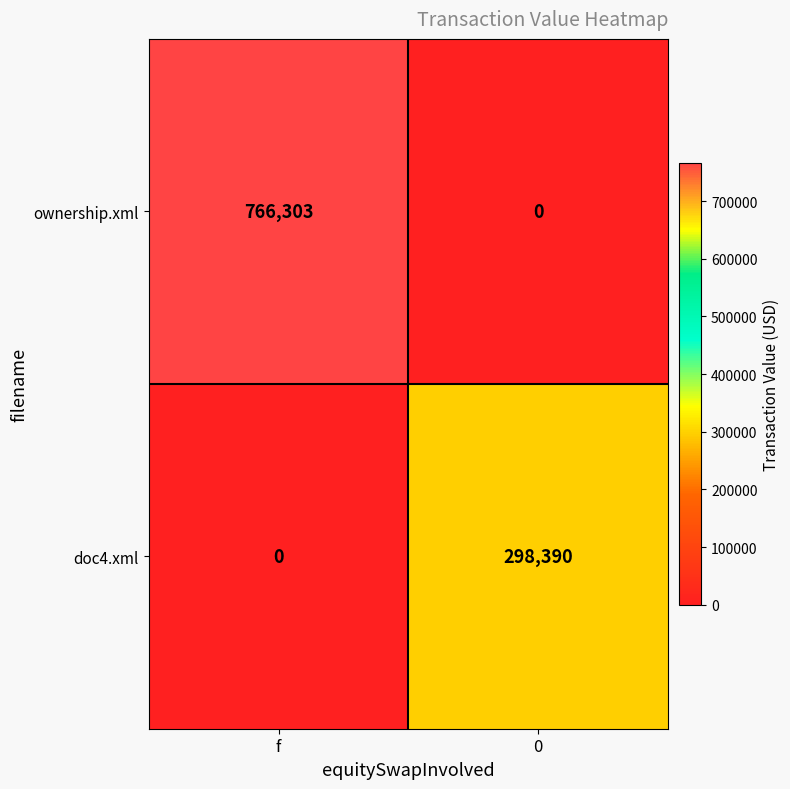

The value of ownership.xml at f is 428839. True or false?

False